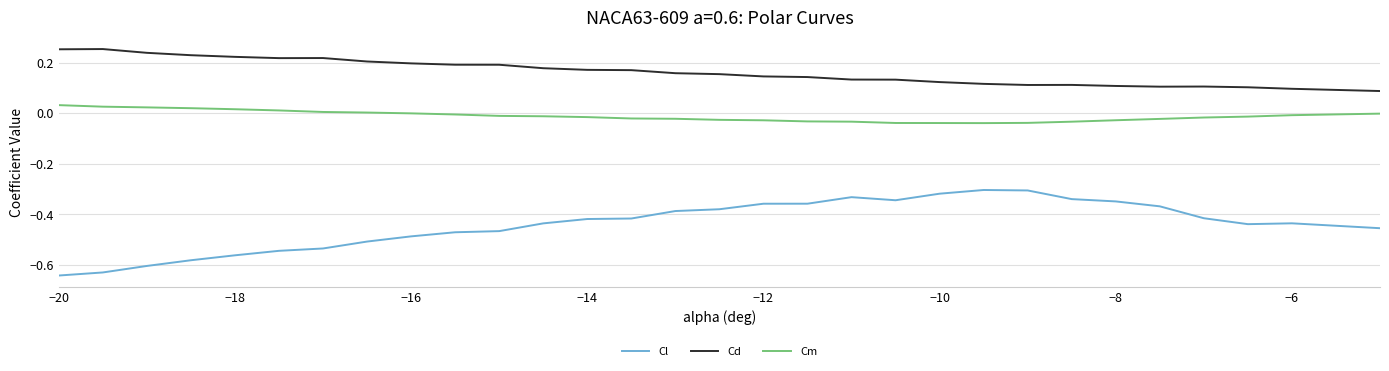

Which series has the largest range (max minus min)?

Cl